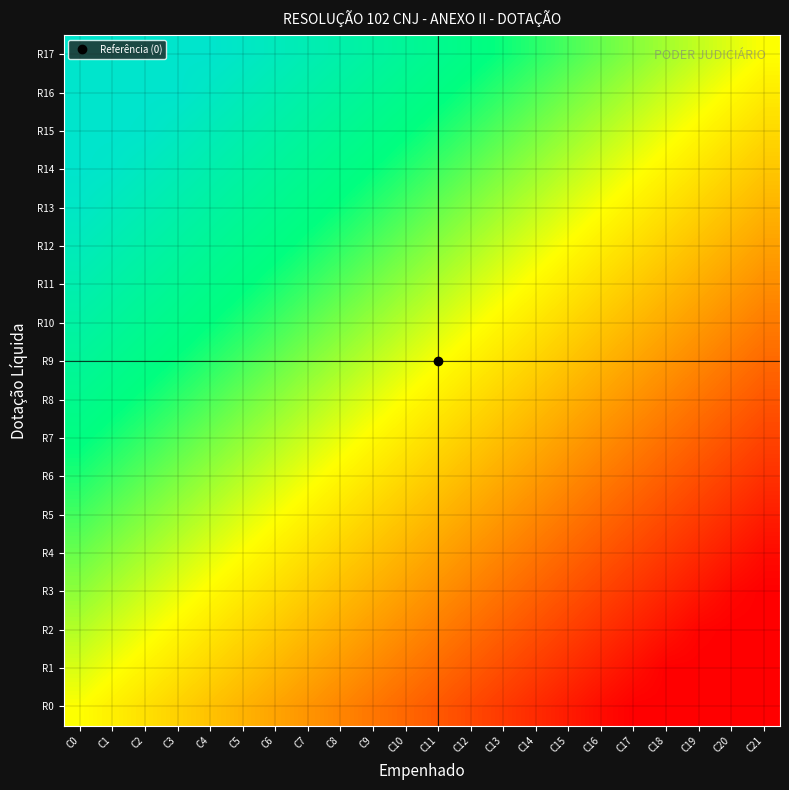

Which series has the largest range (max minus min)?

R4